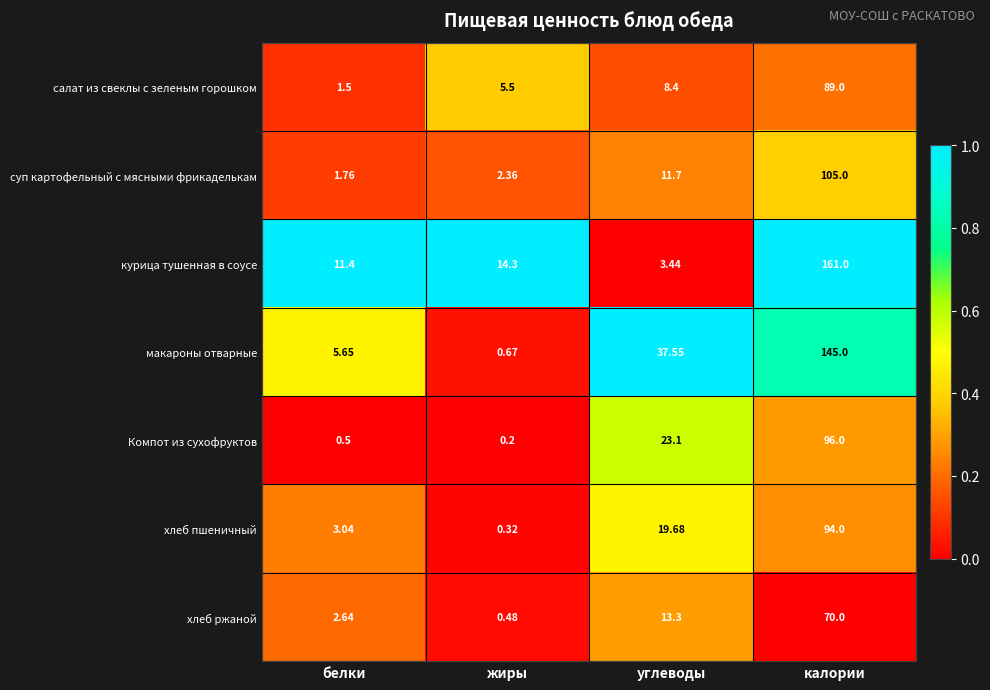

Which series has the largest total across all categories?

курица тушенная в соусе